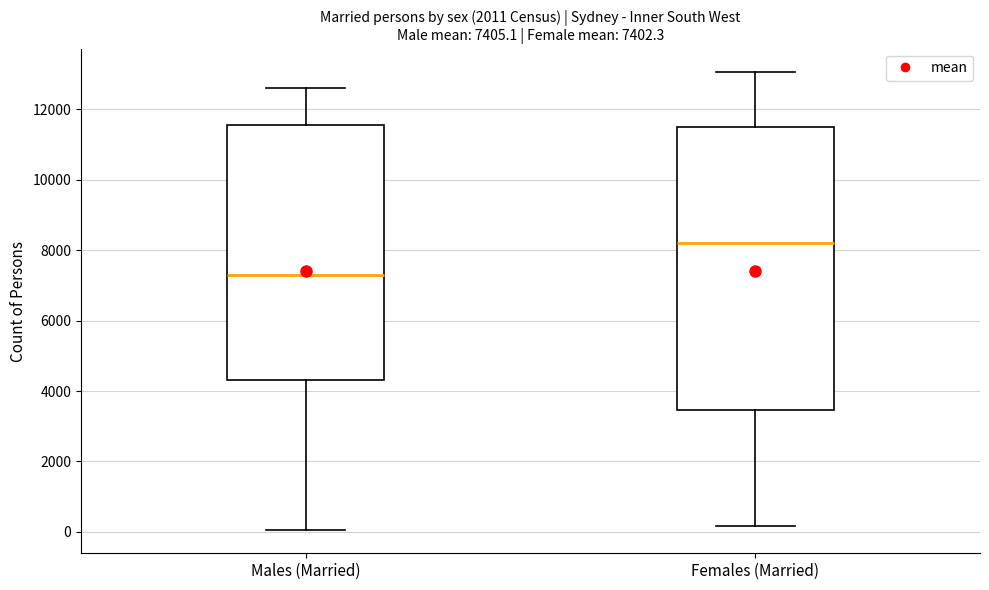

Comparing the boxes themselves (not the whiskers), which one is the tallest?

Females (Married)